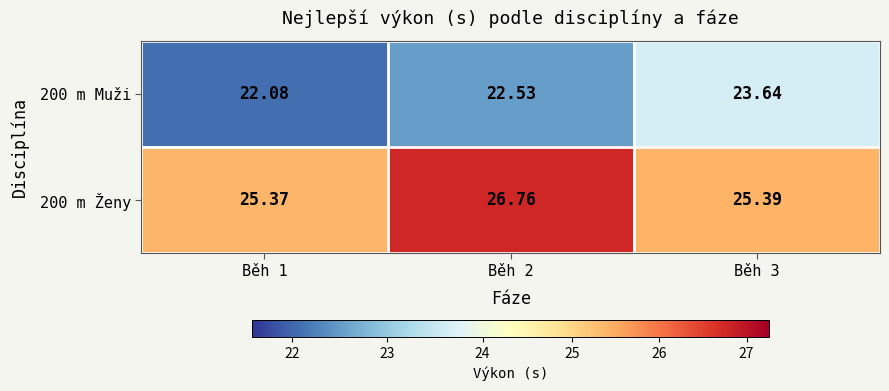

Is the value of 200 m Ženy at Běh 1 greater than the value of 200 m Muži at Běh 3?

Yes